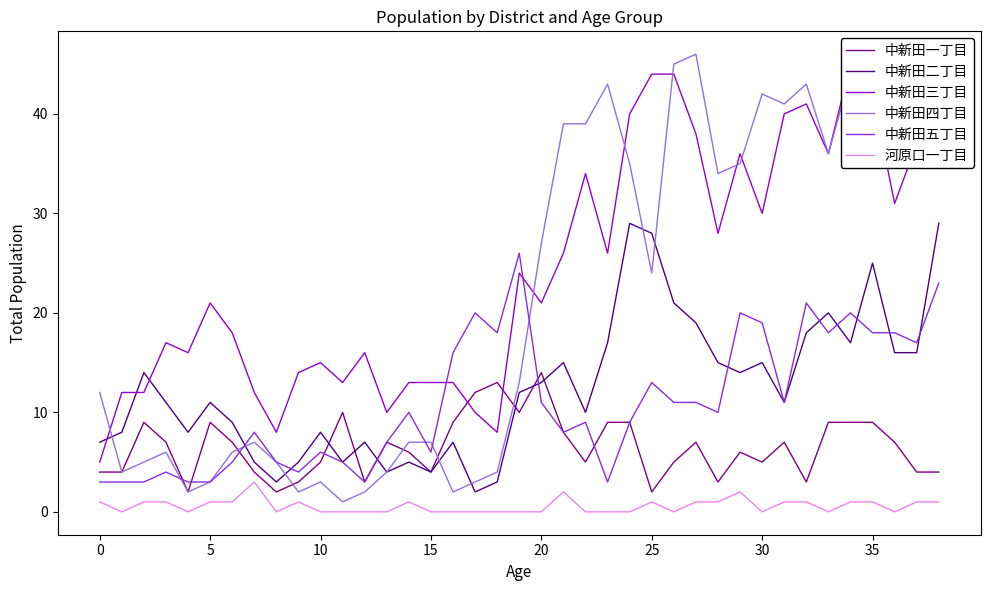

Which category has the highest value in the 中新田一丁目 series?

20